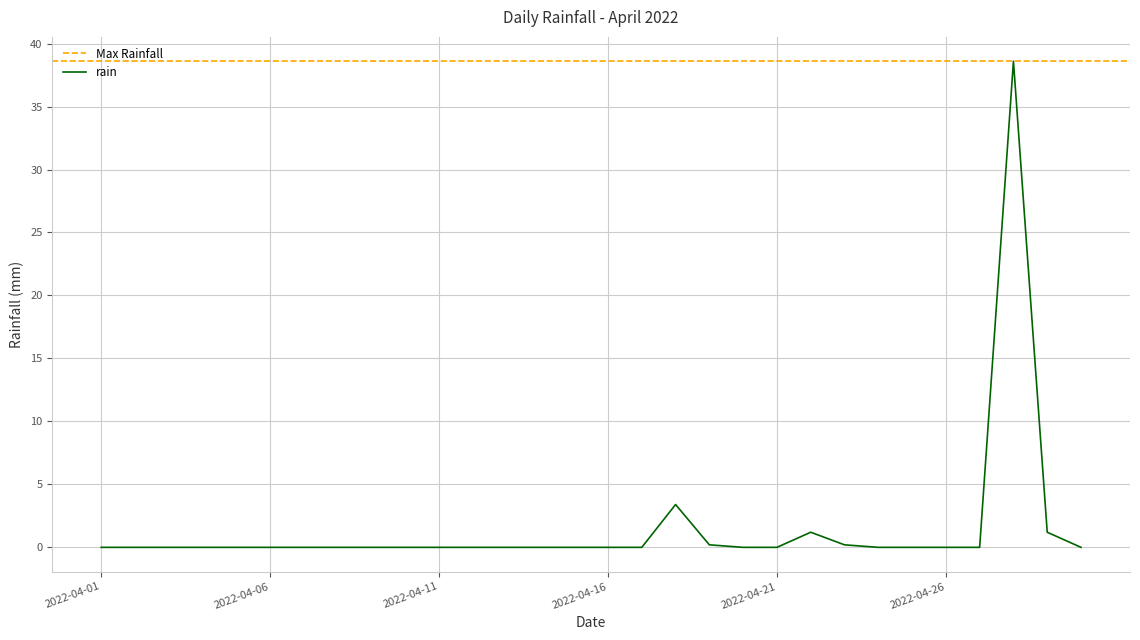

Reading right to left, transcribe all the data shown in this chart.

2022-04-30=0.0	2022-04-29=1.2	2022-04-28=38.6	2022-04-27=0.0	2022-04-26=0.0	2022-04-25=0.0	2022-04-24=0.0	2022-04-23=0.2	2022-04-22=1.2	2022-04-21=0.0	2022-04-20=0.0	2022-04-19=0.2	2022-04-18=3.4	2022-04-17=0.0	2022-04-16=0.0	2022-04-15=0.0	2022-04-14=0.0	2022-04-13=0.0	2022-04-12=0.0	2022-04-11=0.0	2022-04-10=0.0	2022-04-09=0.0	2022-04-08=0.0	2022-04-07=0.0	2022-04-06=0.0	2022-04-05=0.0	2022-04-04=0.0	2022-04-03=0.0	2022-04-02=0.0	2022-04-01=0.0